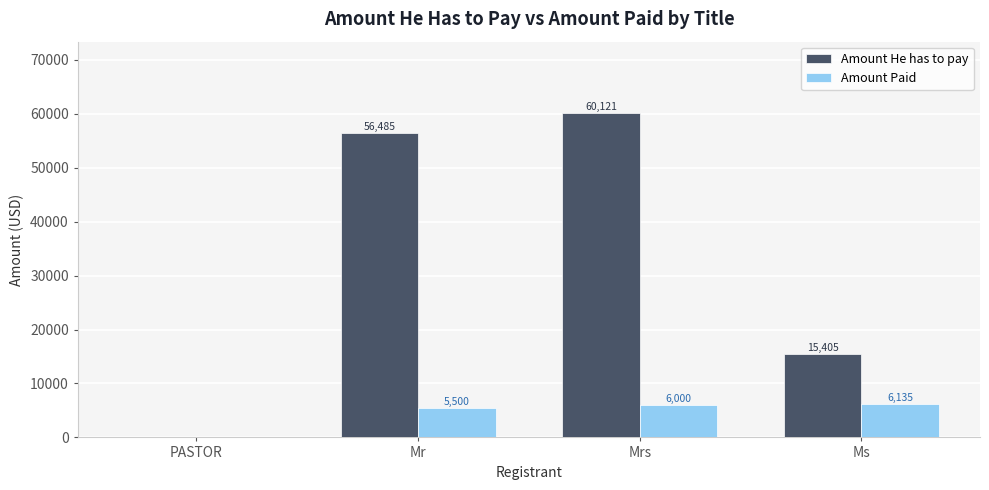

The Amount Paid series shows 5500 at Mr. True or false?

True